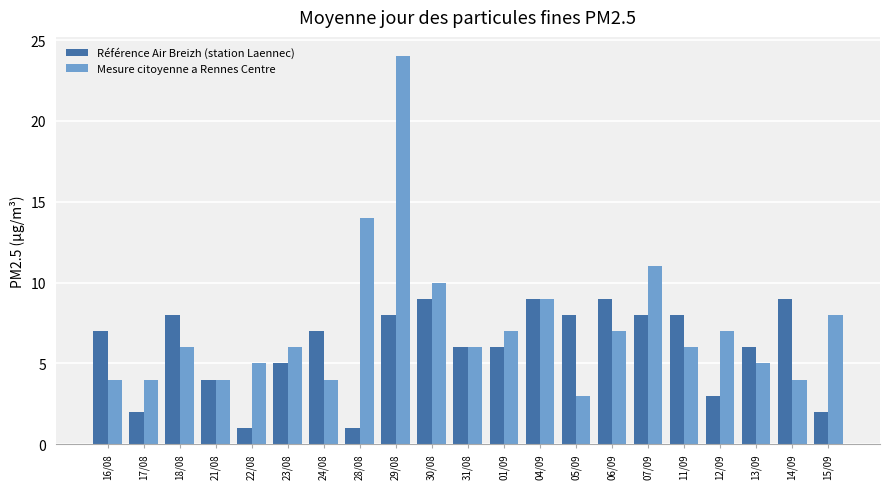

Which series has the largest total across all categories?

Mesure citoyenne a Rennes Centre